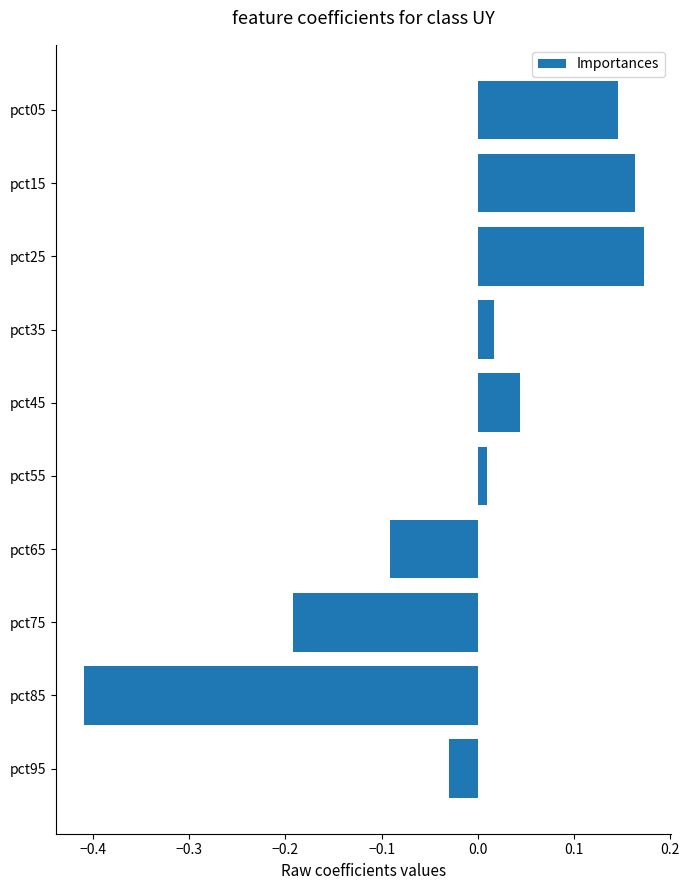

List the labels in order of value, smallest first.

pct85, pct75, pct65, pct95, pct55, pct35, pct45, pct05, pct15, pct25